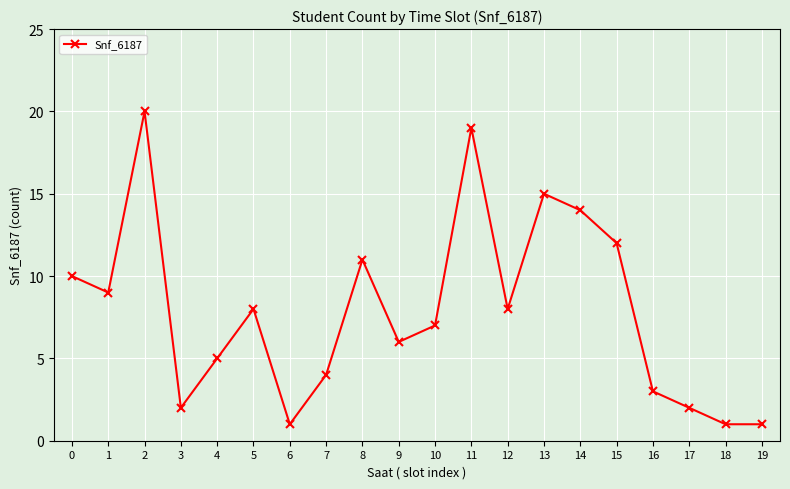

Reading left to right, list all the values displayed in this chart.

0=10	1=9	2=20	3=2	4=5	5=8	6=1	7=4	8=11	9=6	10=7	11=19	12=8	13=15	14=14	15=12	16=3	17=2	18=1	19=1